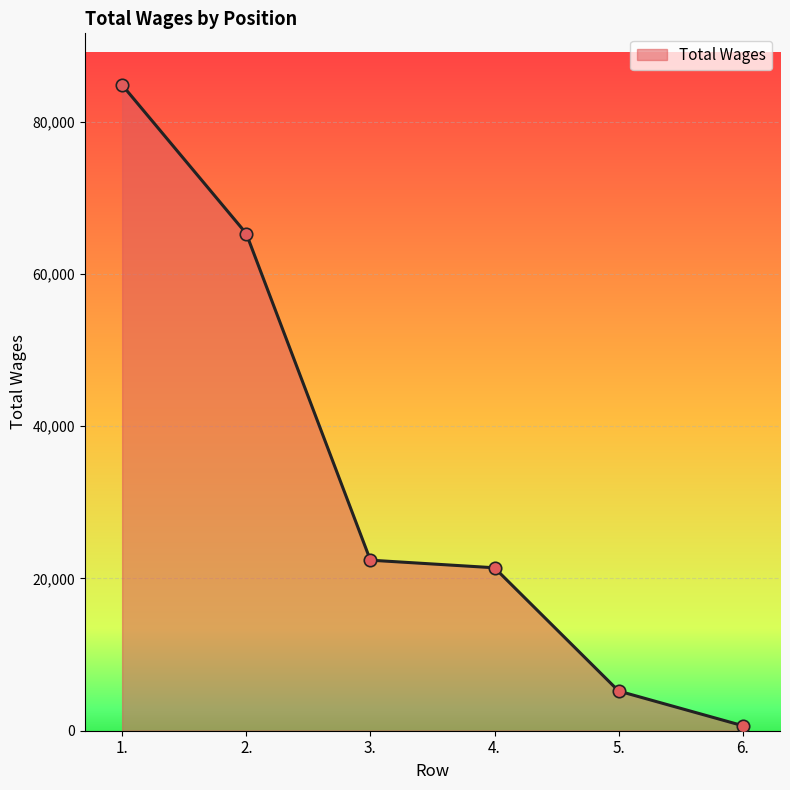

What is the change in value from 3. to 5.?

-17189